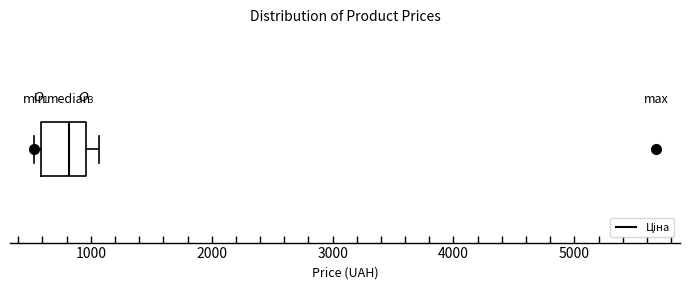

Read this box plot against the x-axis: the position of the median line, the range covered by the box, and the ends of both whiskers. The values are not printed on the chart, so give them approximately, as read against the axis.

median 800, box 600 to 1000, whiskers 500 to 1100